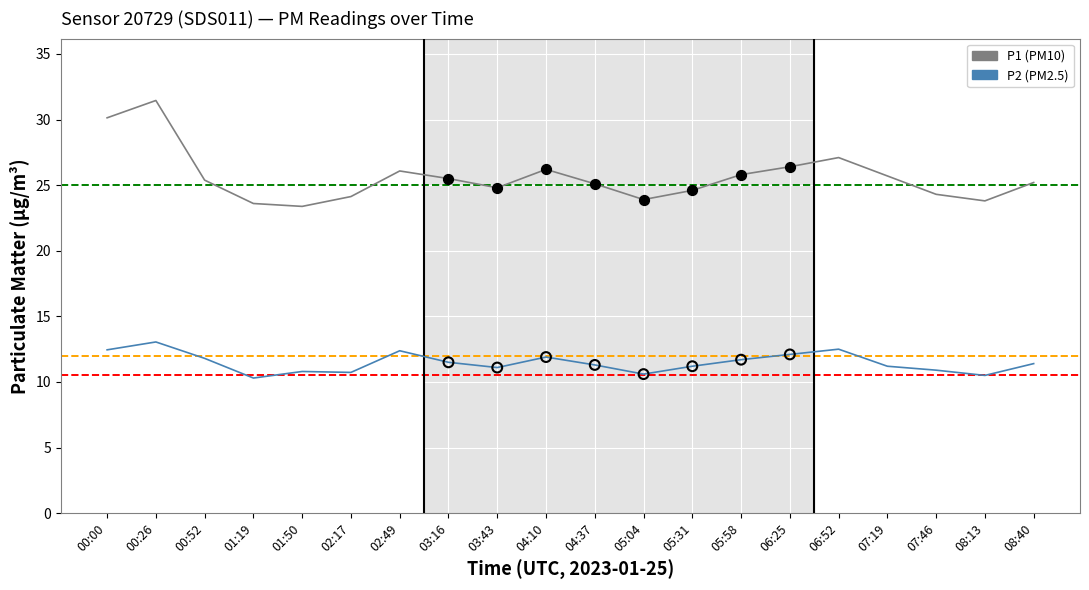

What is the difference between the highest and lowest values at 05:31?

13.4